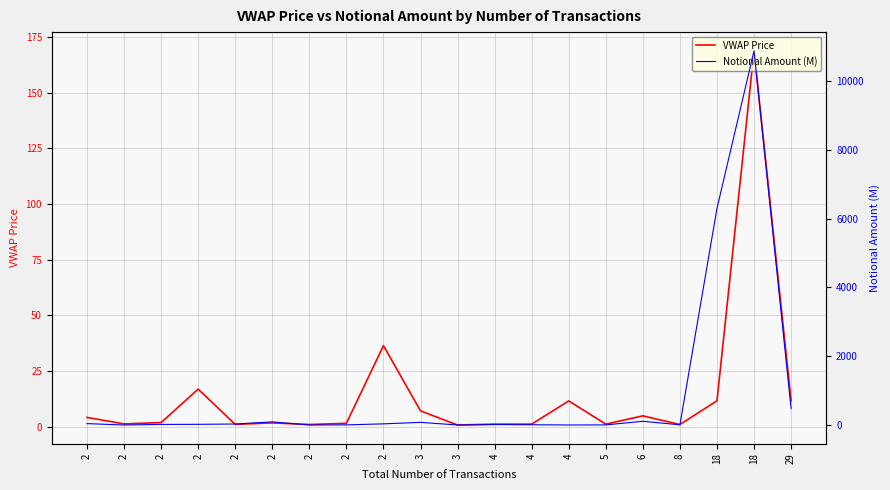

At how many categories does at least one series exceed 6940?

1